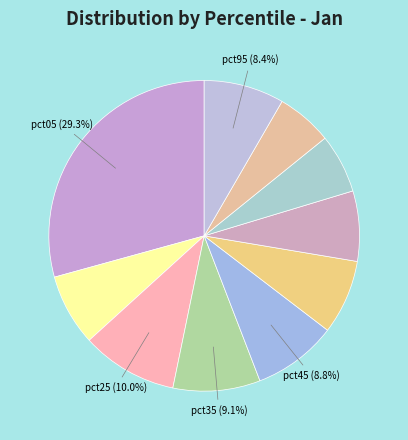

Rank the categories by value from lowest to highest.

pct85, pct75, pct65, pct15, pct55, pct95, pct45, pct35, pct25, pct05